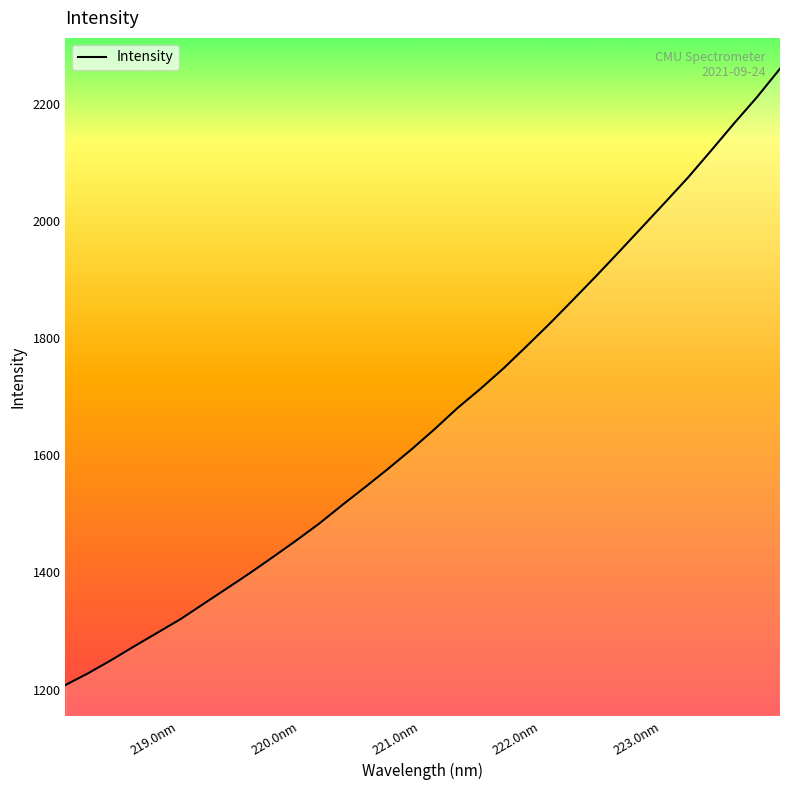

What is the maximum value shown in the chart?

2259.8